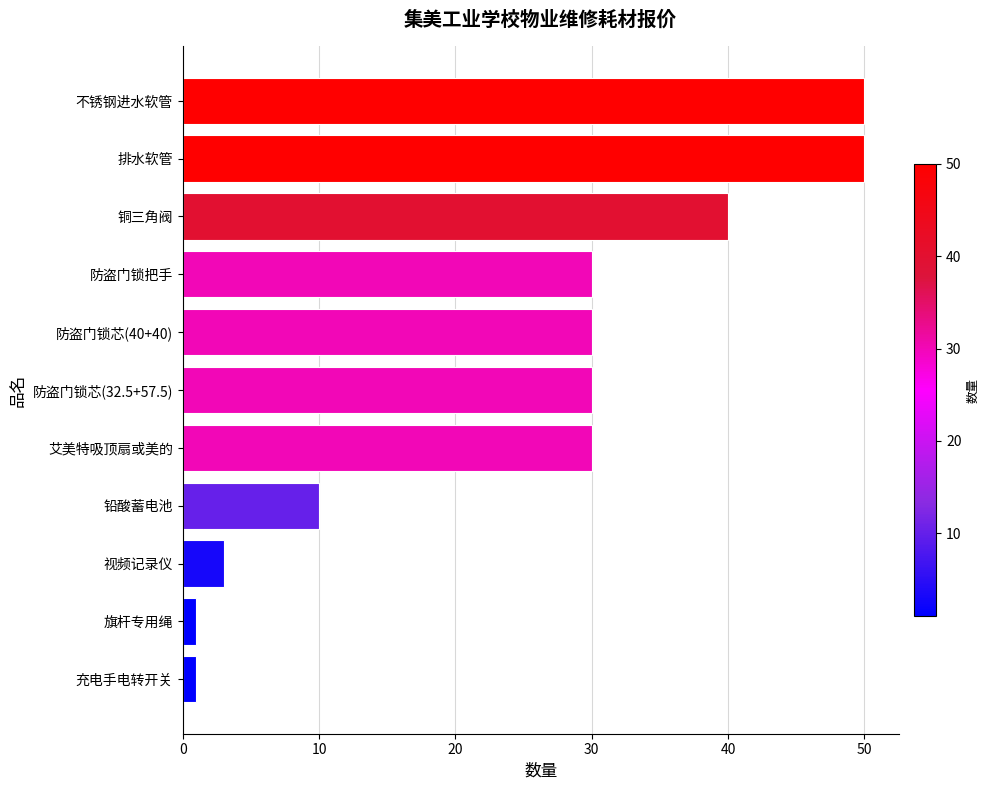

What is the average value?

25